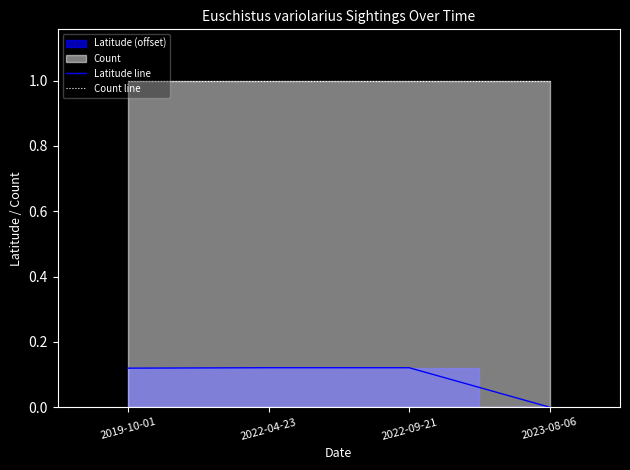

The Latitude line series shows 0.1 at 2022-04-23. True or false?

True